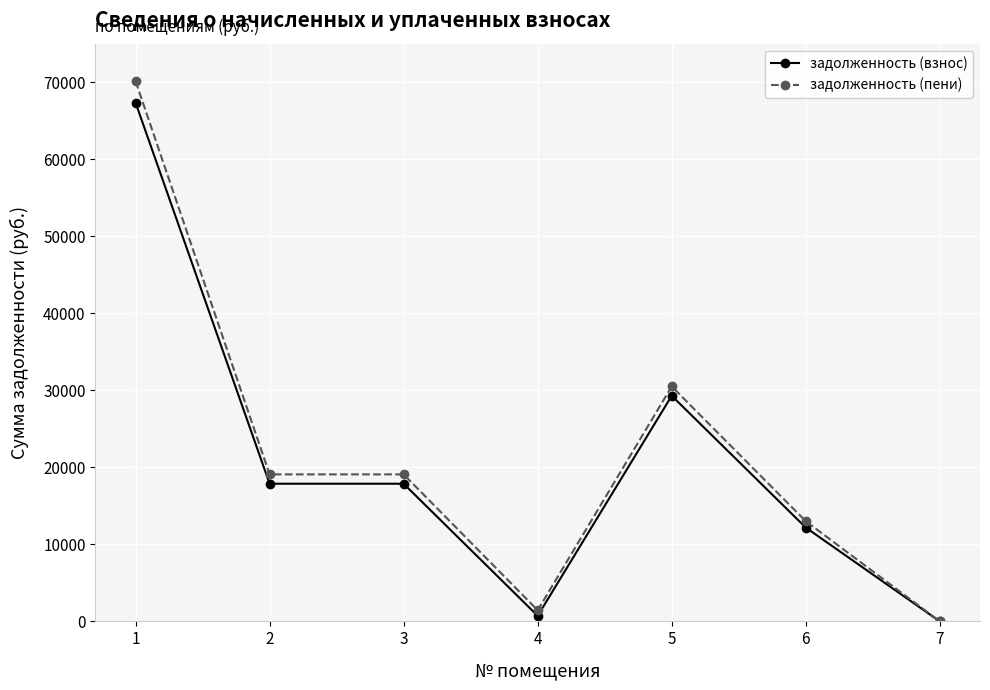

What is the maximum value shown in the chart?

70124.3